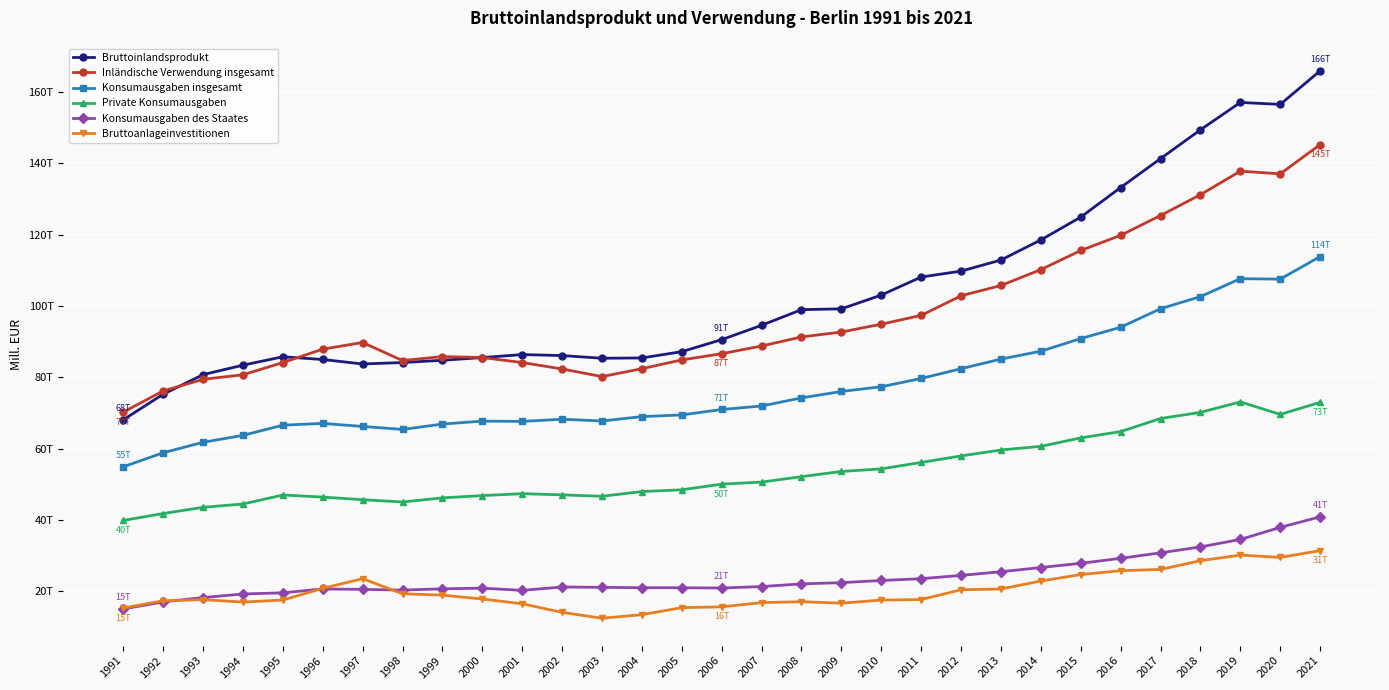

Is this an area chart (filled region under the line)?

No